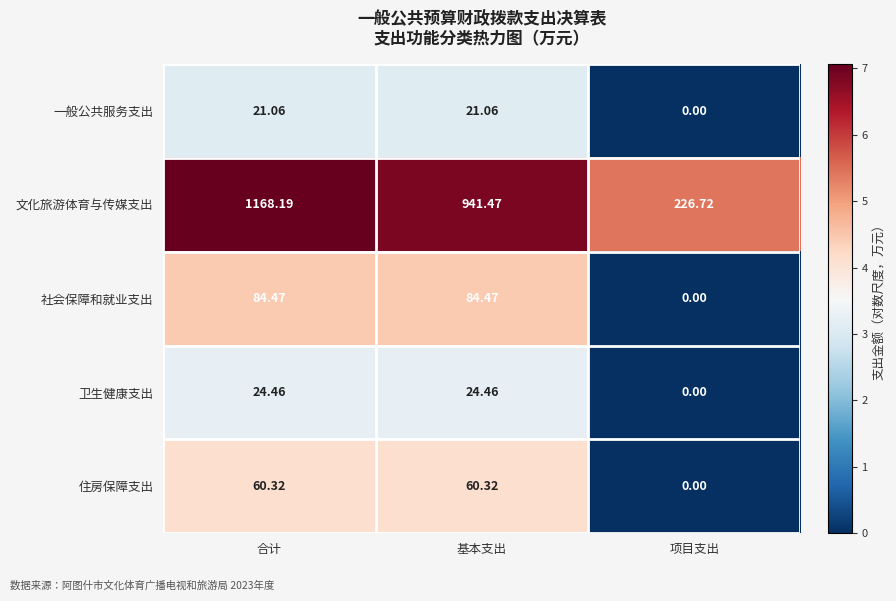

Which label corresponds to the smallest value in the chart?

项目支出